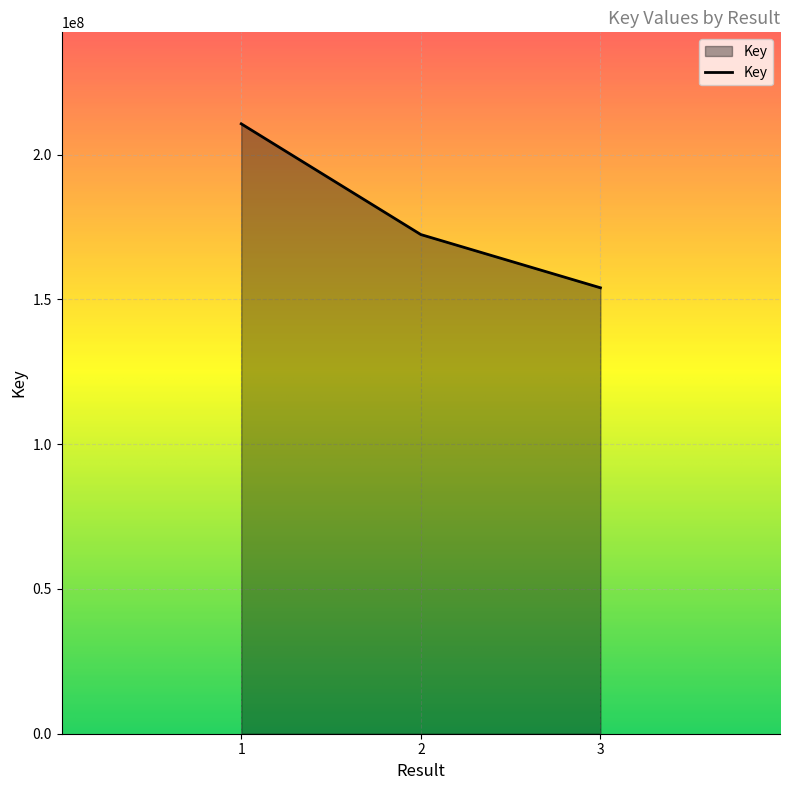

What is the difference between the maximum and second lowest values?

38246392